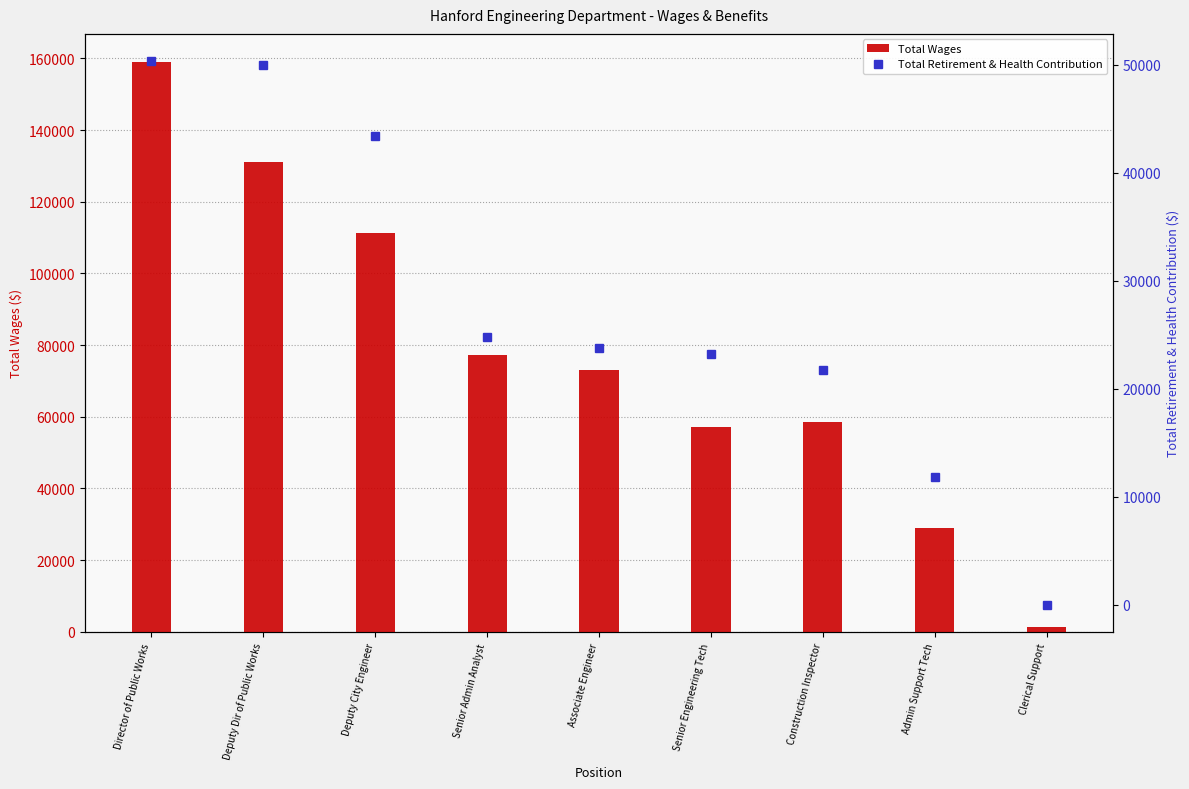

What is the difference between the Total Wages values at Deputy City Engineer and Senior Admin Analyst?

34061